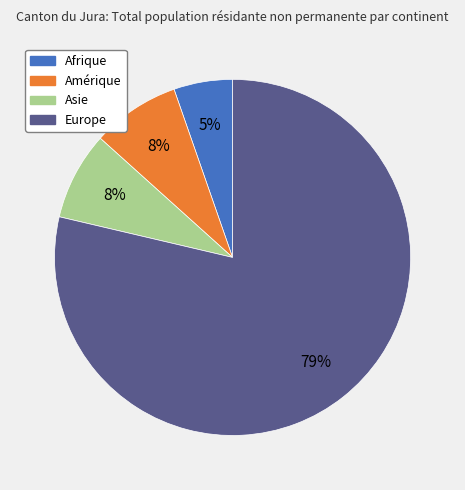

To the nearest percent, what is the average slice percentage?

25%